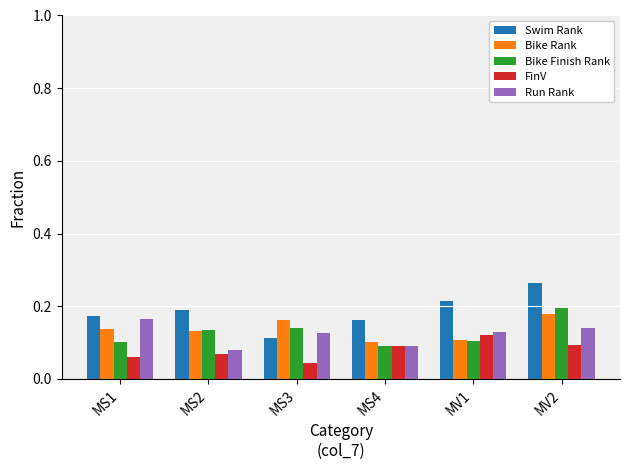

What is the sum of all Bike Finish Rank values?

0.8